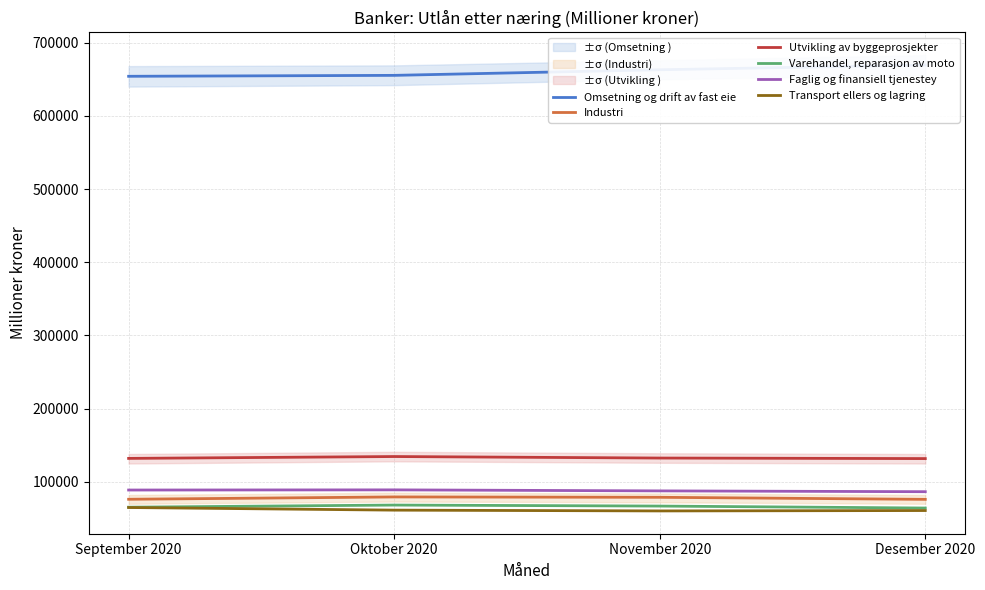

Where is Faglig og finansiell tjenestey nearest to the value 87744?

November 2020